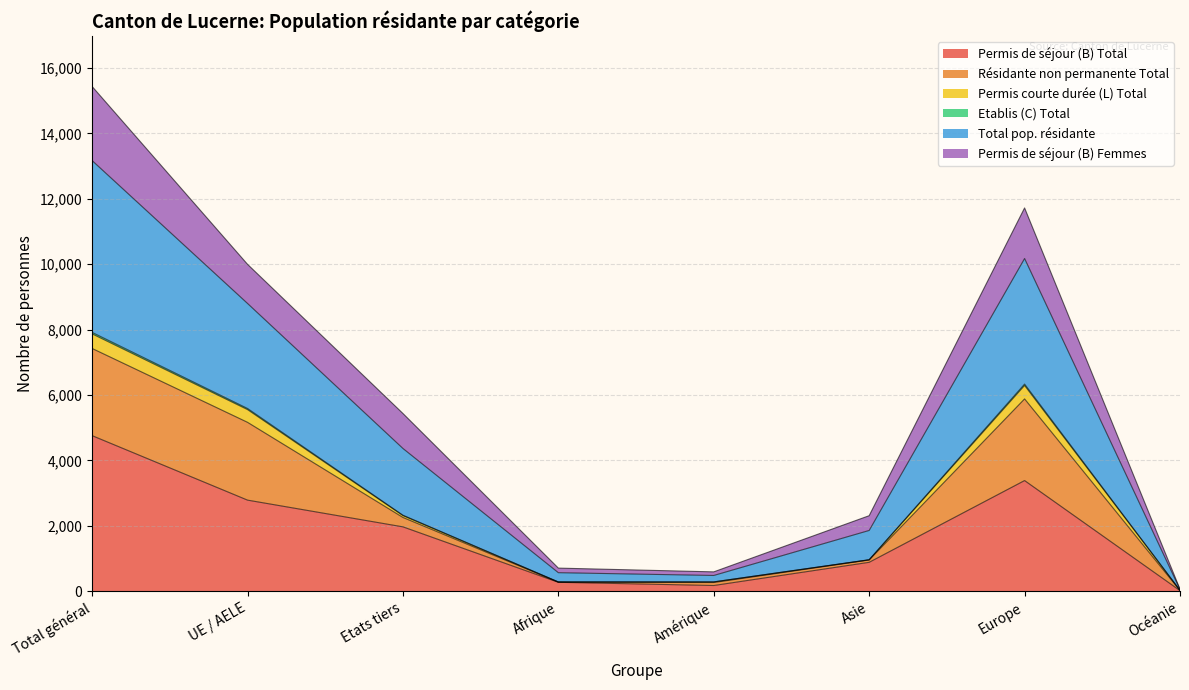

True or false: Total pop. résidante has more than 2 points higher than both neighbors.

False